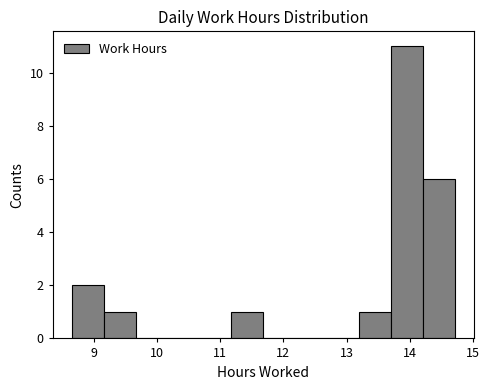

Which range on the x-axis has the tallest bar?

13.7 to 14.2